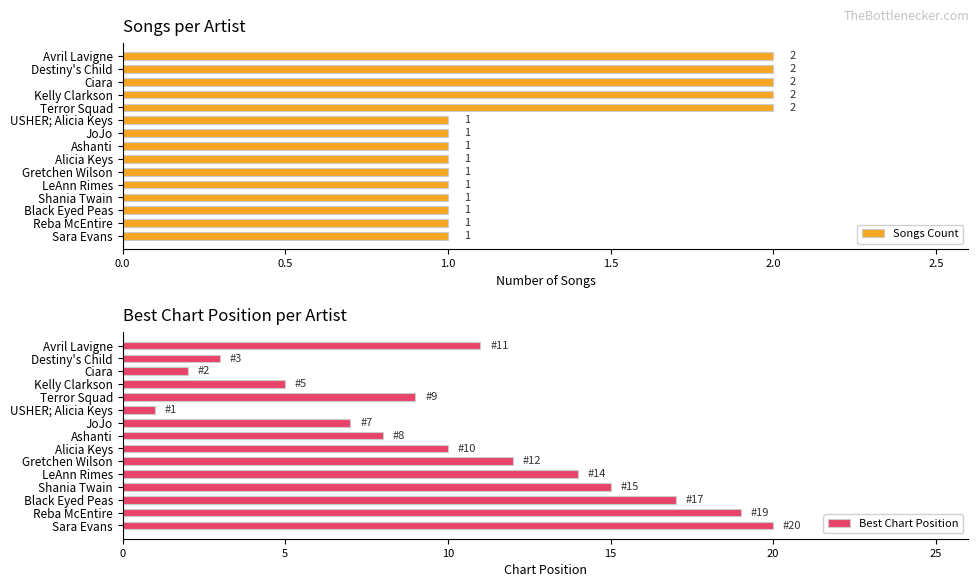

List the series in order of their peak value, highest first.

Best Chart Position, Songs Count